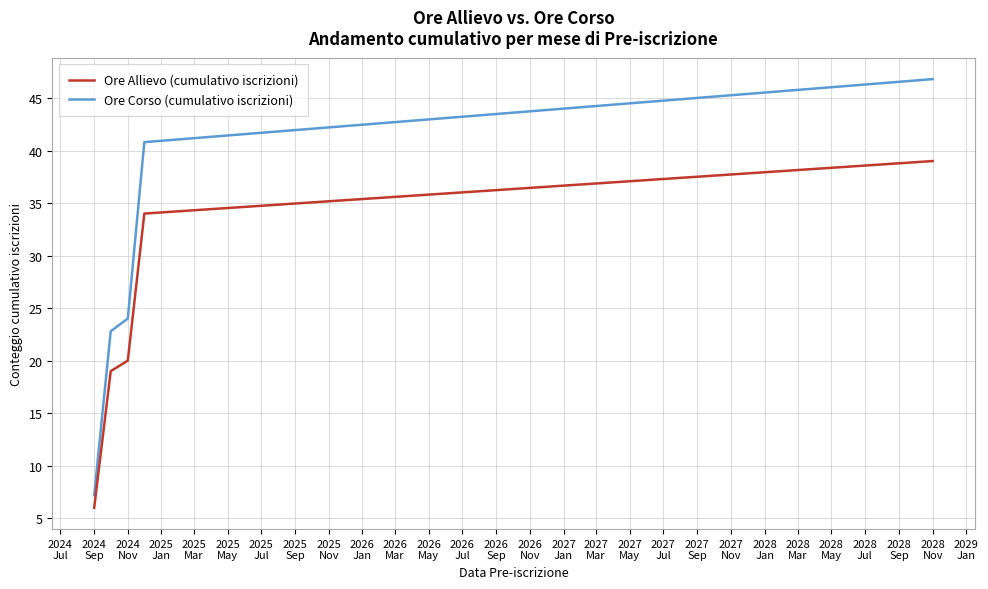

What is the value of the Ore Corso (cumulativo iscrizioni) point at the 5th from the left?

46.8